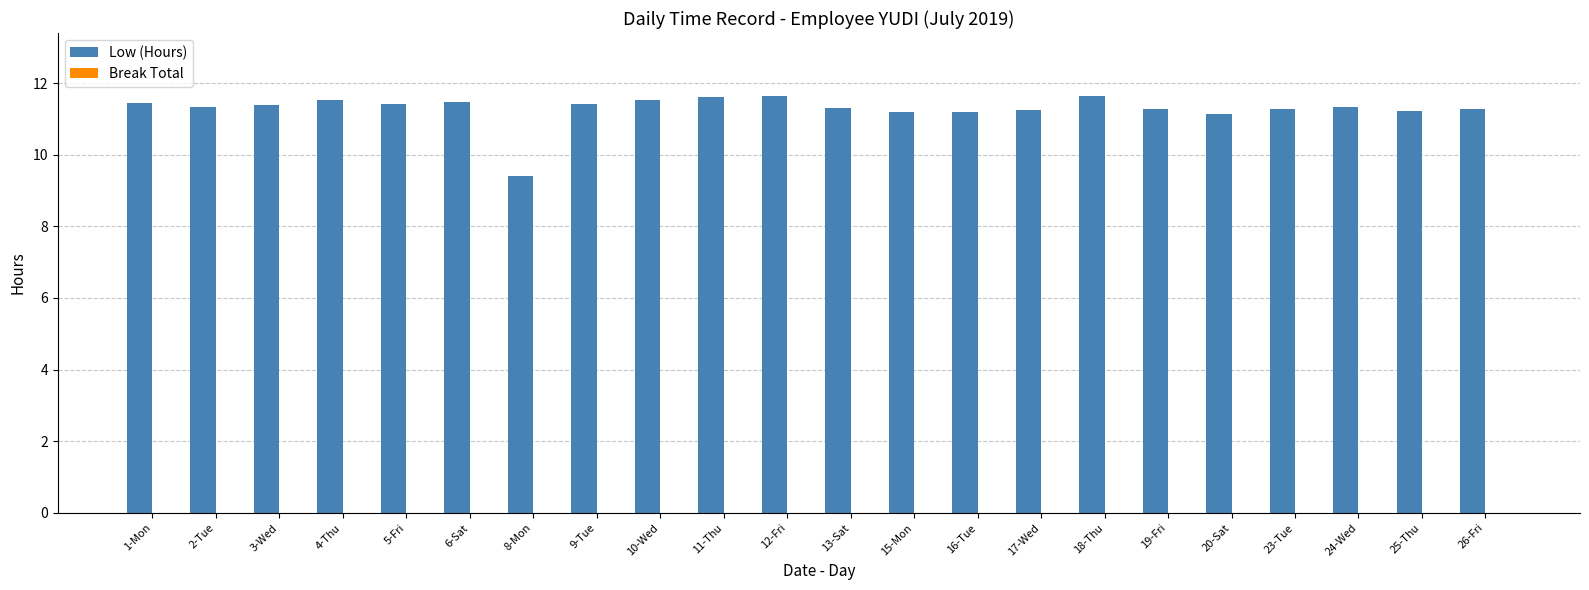

At which category does the chart reach its minimum across all series?

8-Mon